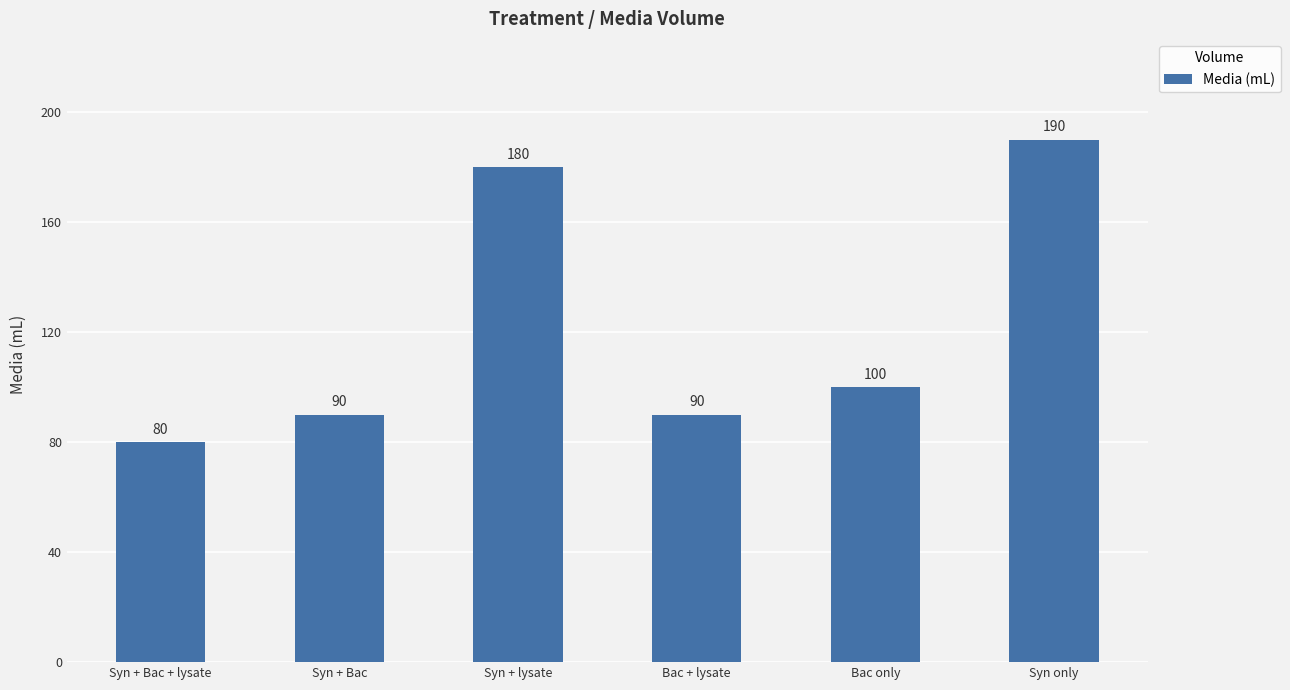

Which has a higher value, Syn only or Syn + Bac + lysate?

Syn only